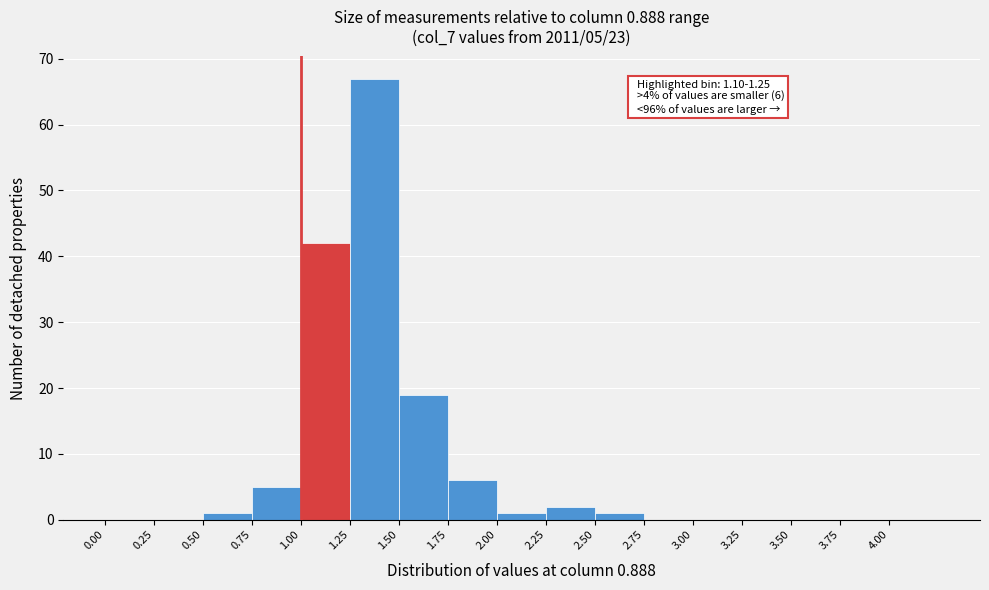

Over which range of the x-axis is the bar tallest?

1.25 to 1.50